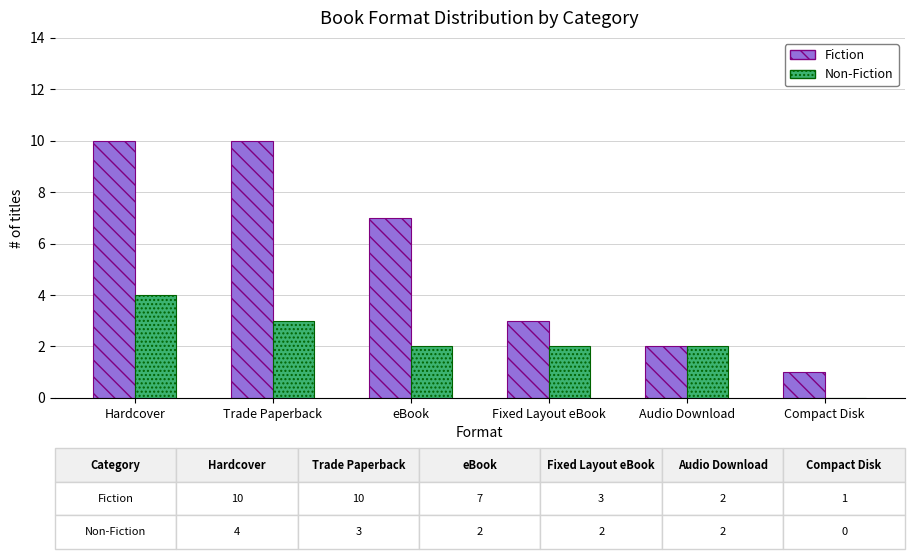

Read the Fiction value at Trade Paperback.

10